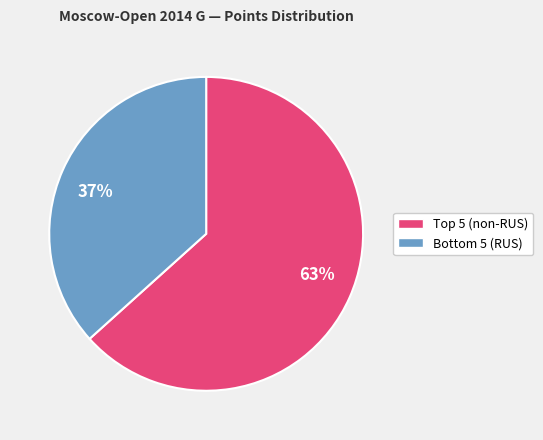

Between 37% and 63%, which is larger?

63%